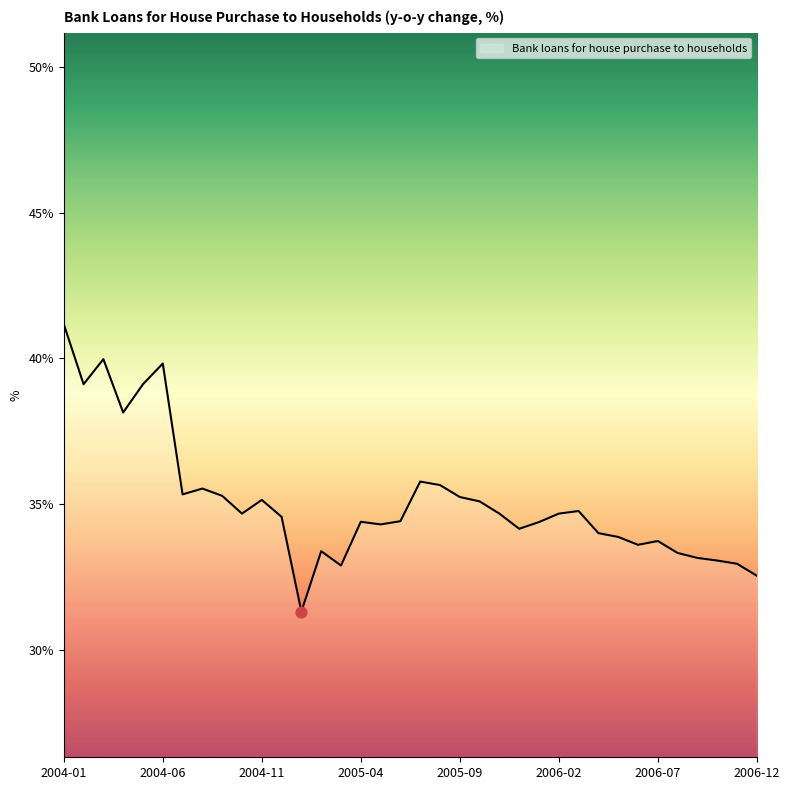

What is the greatest value displayed?

41.2